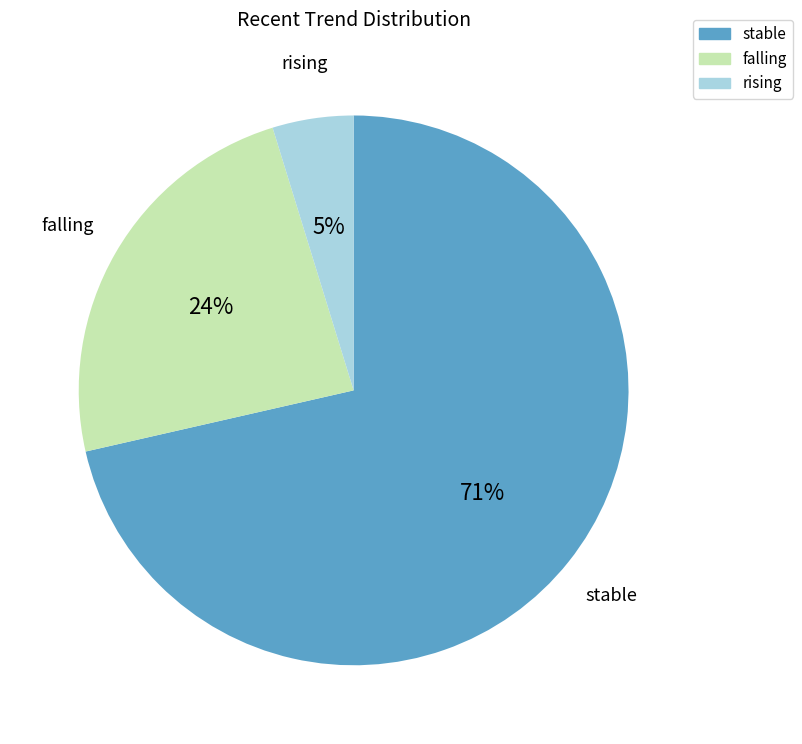

To the nearest percent, what is the combined percentage of rising and stable?

76%